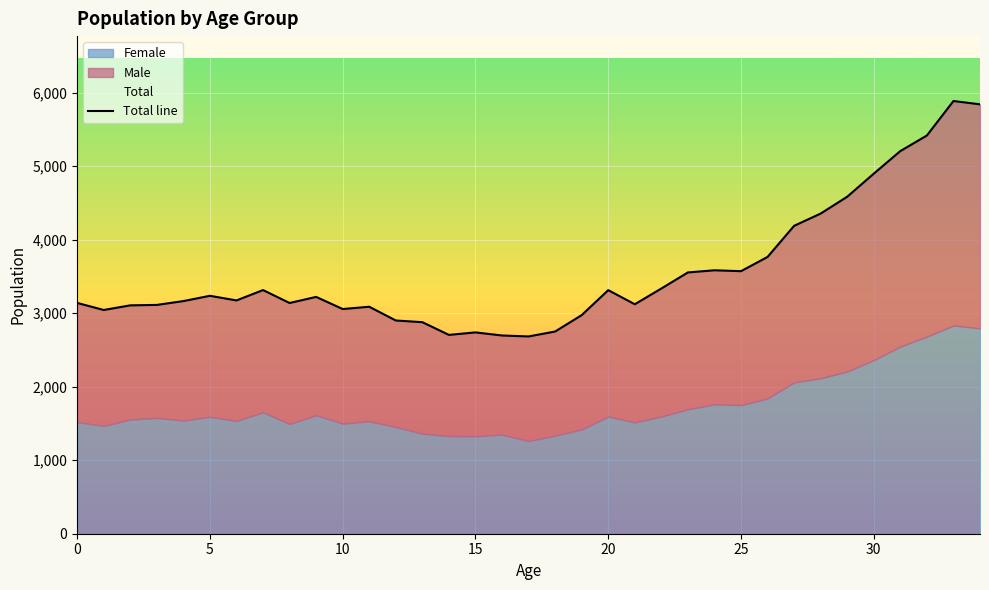

What is the ratio of the value at 9 to the value at 0?

1.0